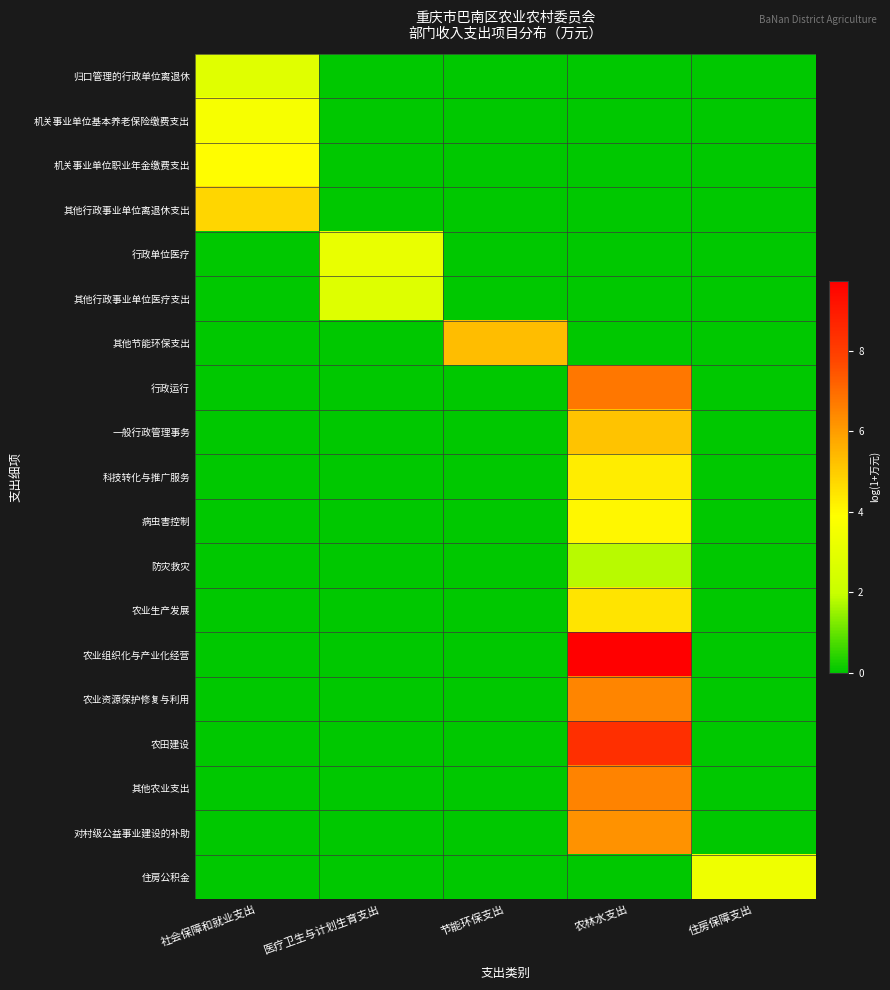

What is the spread (max minus min) of values at 医疗卫生与计划生育支出?

3.1